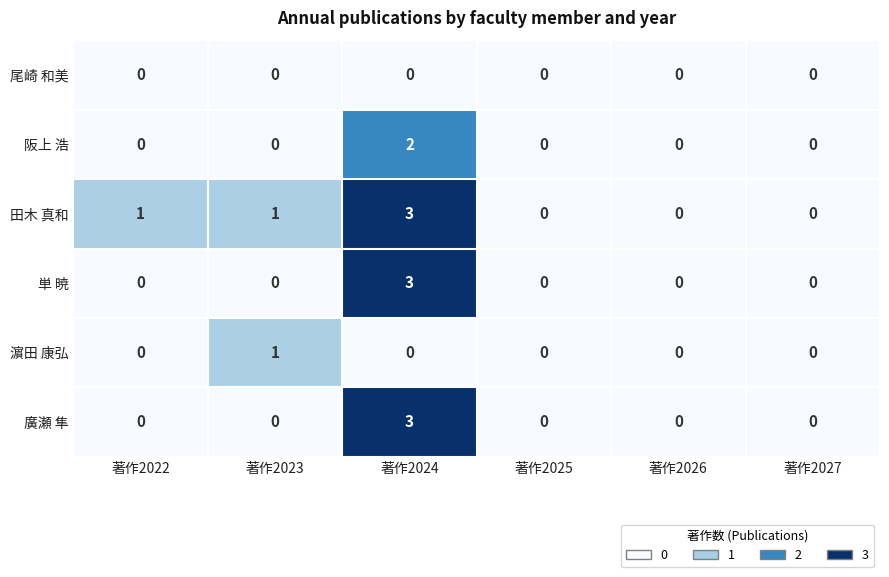

What is the spread (max minus min) of values at 著作2024?

3